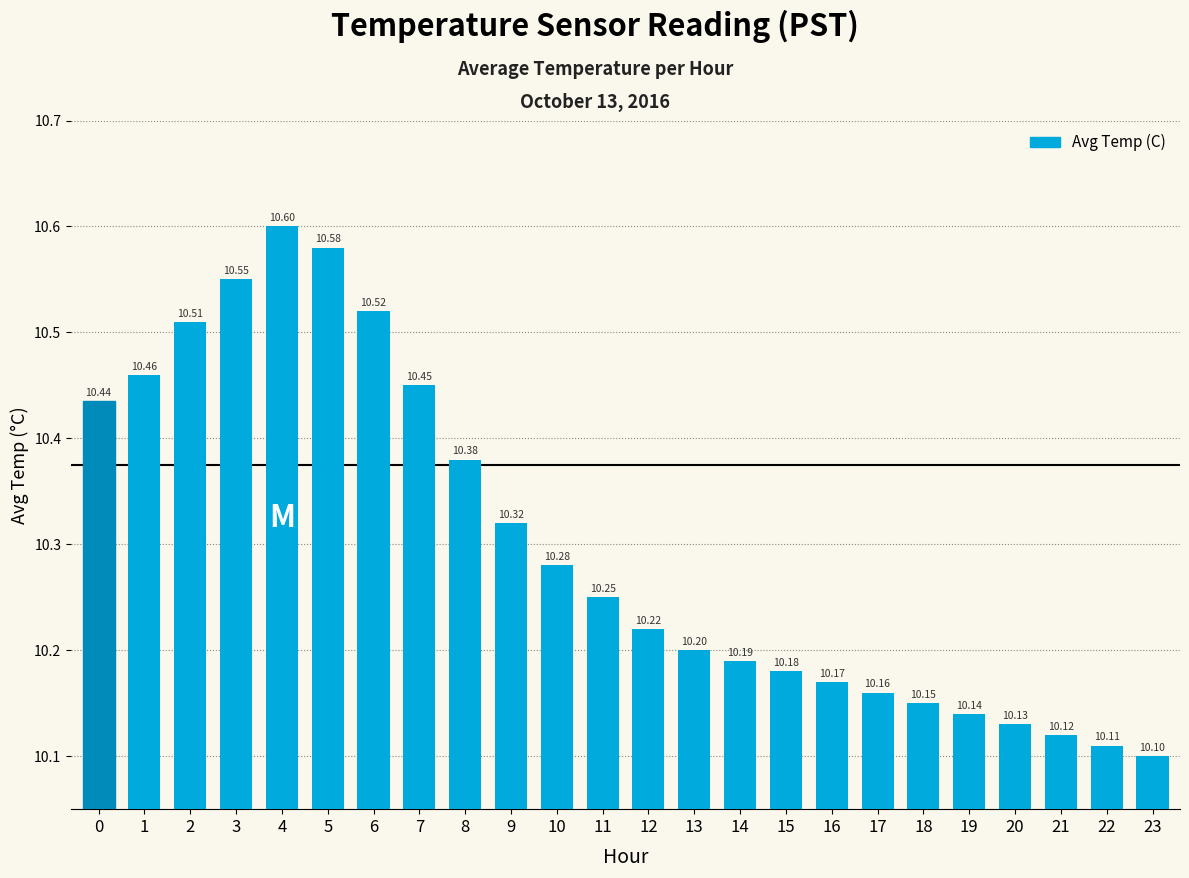

What is the difference between the maximum and minimum values?

0.5